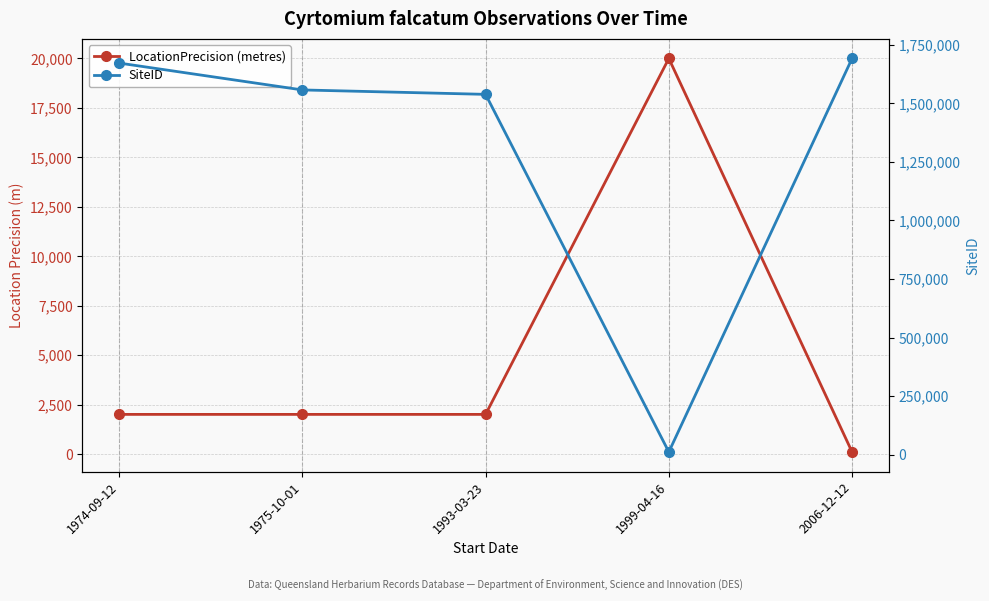

Reading left to right, transcribe all the data shown in this chart.

LocationPrecision (metres): 1974-09-12=2000	1975-10-01=2000	1993-03-23=2000	1999-04-16=20000	2006-12-12=100
SiteID: 1974-09-12=1671447	1975-10-01=1556757	1993-03-23=1537911	1999-04-16=11903	2006-12-12=1691096